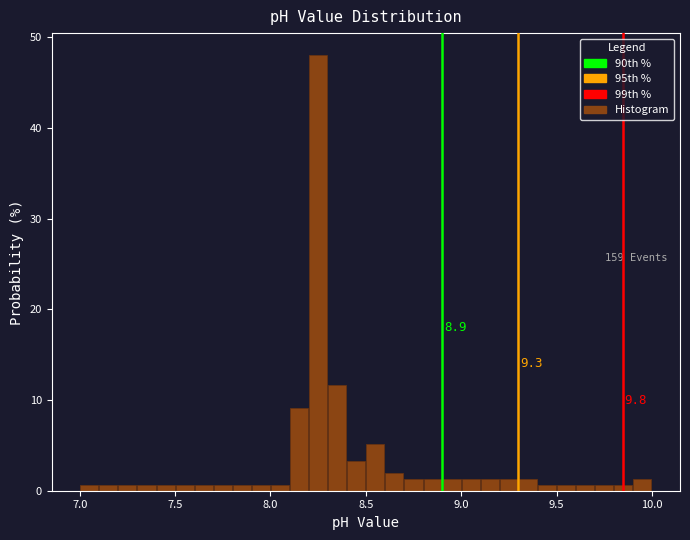

Around what value on the x-axis is the tallest bar? Give the approximate position of its centre, as read against the axis.

8.25